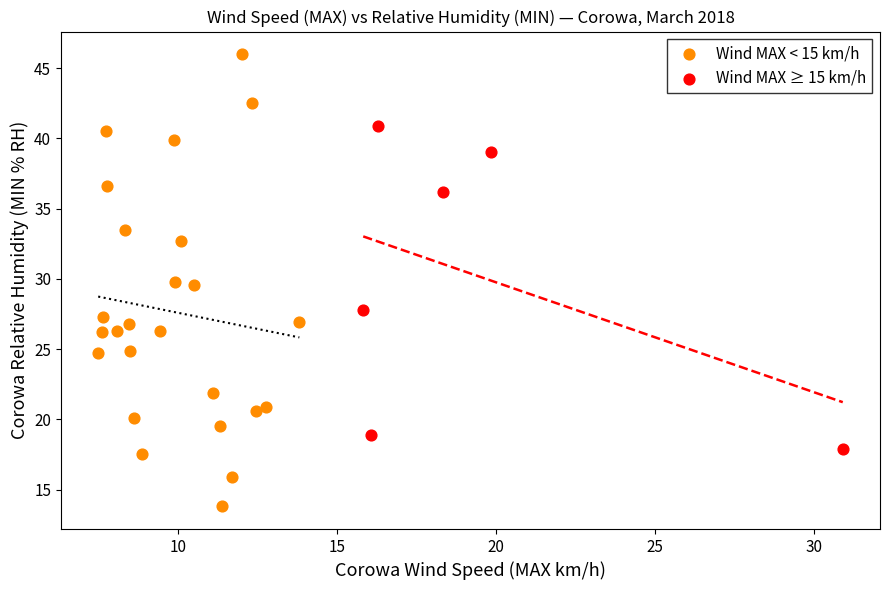

Which series contains the highest Y value?

Wind MAX < 15 km/h